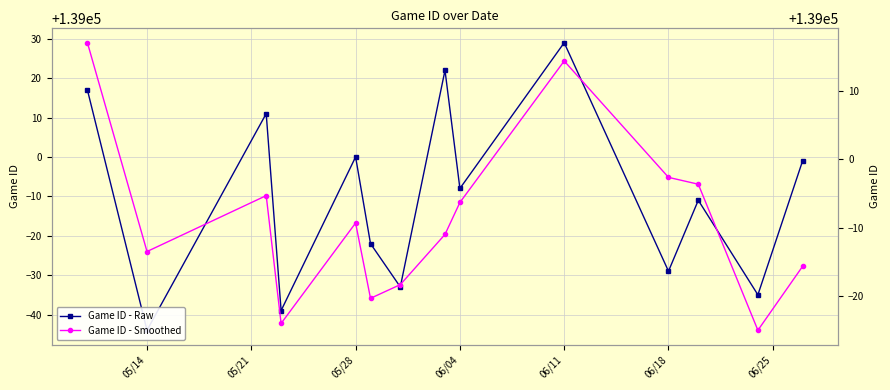

List the series in order of their overall mean, lowest first.

Game ID - Raw, Game ID - Smoothed